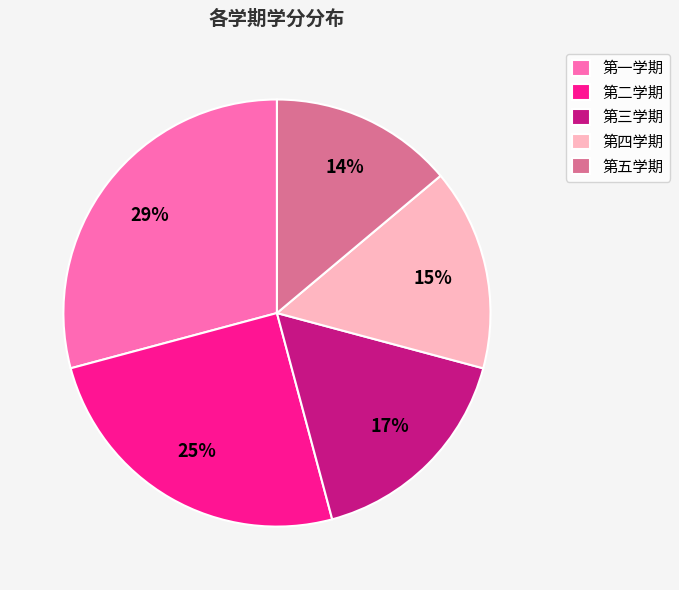

How many segments does this pie chart have?

5